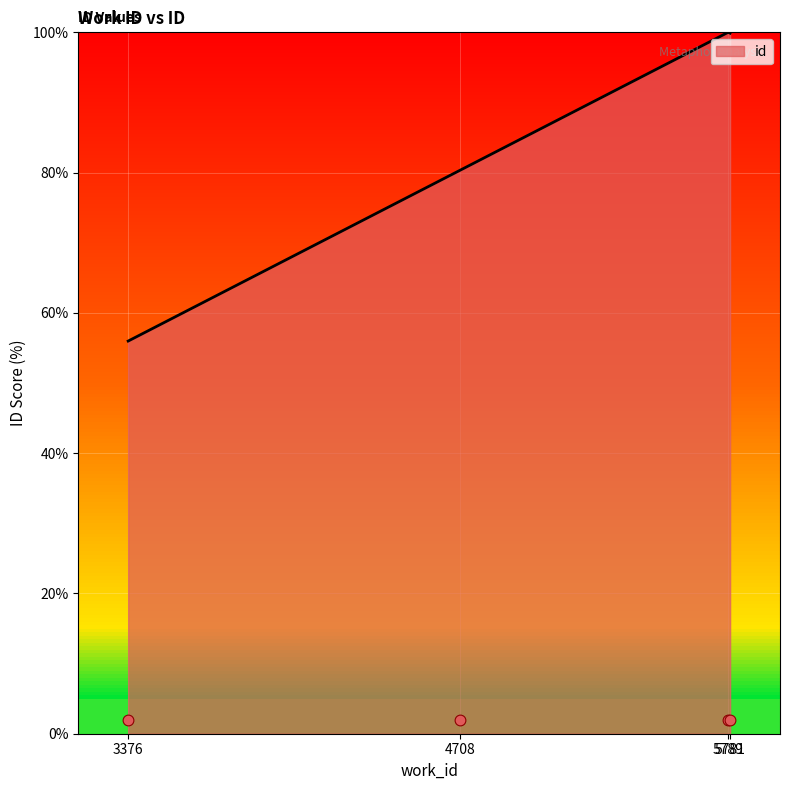

What is the change in value from 4708 to 5789?

+19.6